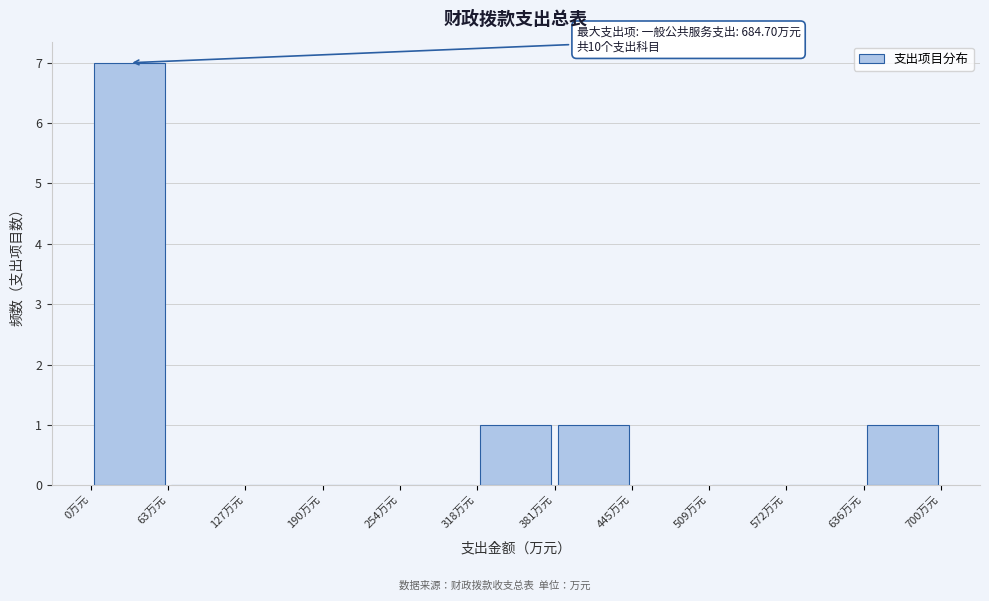

Which range on the x-axis has the tallest bar?

0 to 60